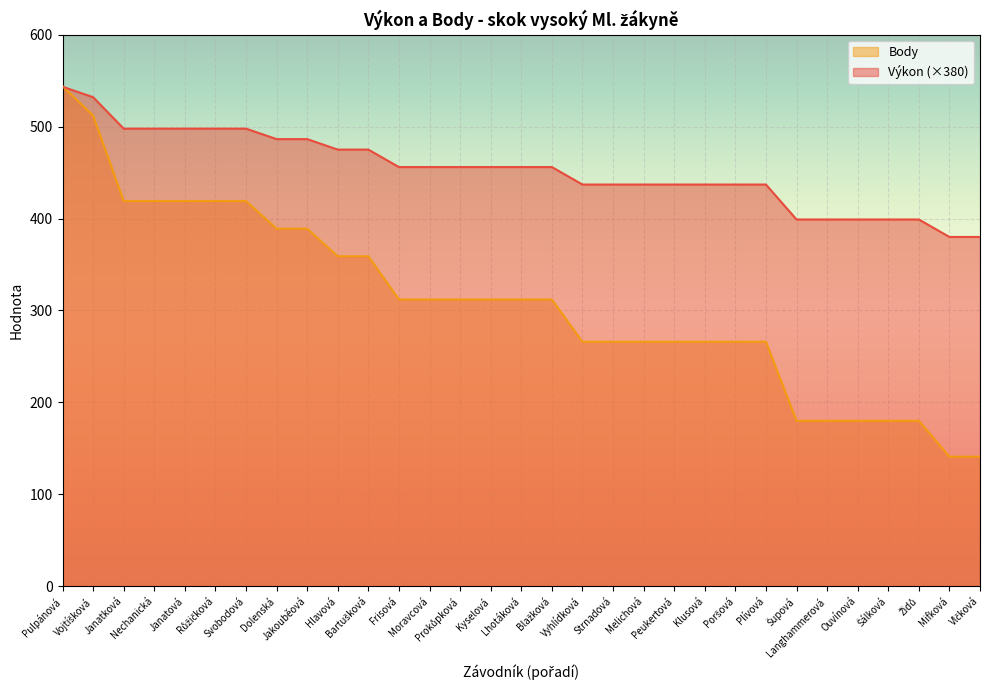

At which category is the sum across all series the highest?

Pulpánová